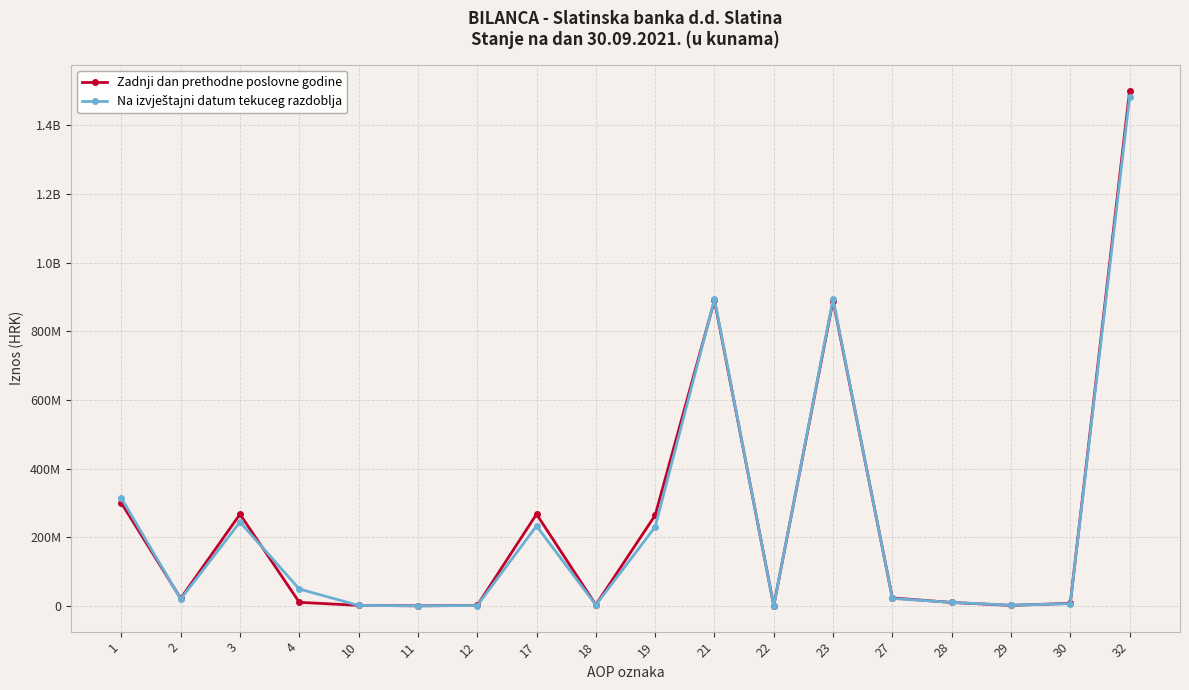

Is it true that Na izvještajni datum tekuceg razdoblja equals 2348277 at 28?

False